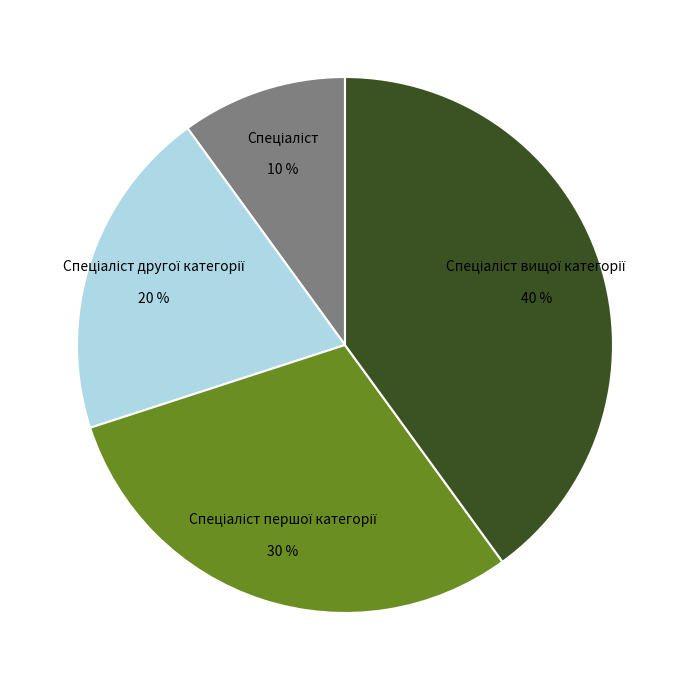

Is there a majority slice in this chart?

No